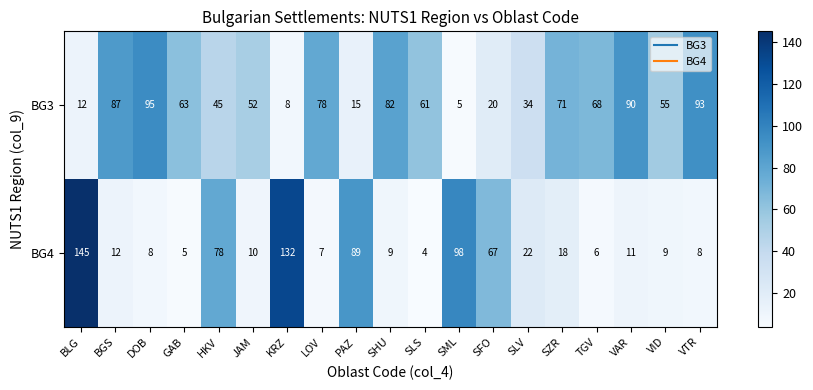

The BG3 series shows 19 at HKV. True or false?

False